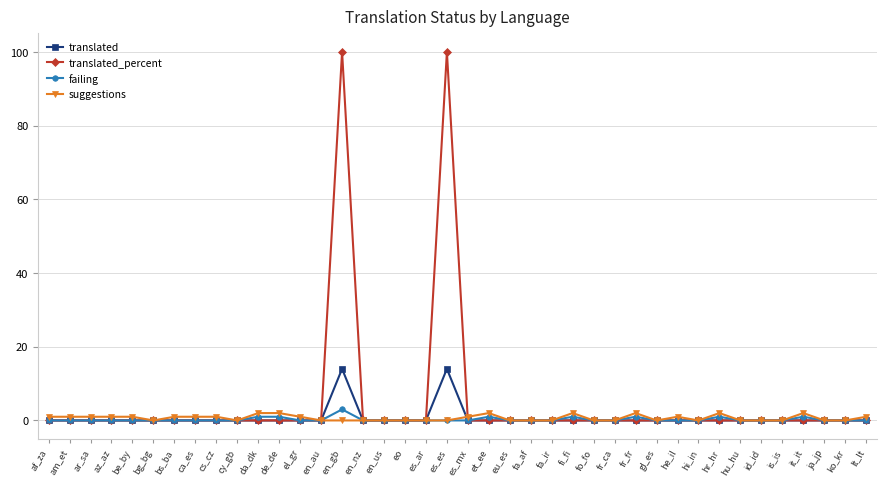

Reading left to right, transcribe all the data shown in this chart.

translated: af_za=0	am_et=0	ar_sa=0	az_az=0	be_by=0	bg_bg=0	bs_ba=0	ca_es=0	cs_cz=0	cy_gb=0	da_dk=0	de_de=0	el_gr=0	en_au=0	en_gb=14	en_nz=0	en_us=0	eo=0	es_ar=0	es_es=14	es_mx=0	et_ee=0	eu_es=0	fa_af=0	fa_ir=0	fi_fi=0	fo_fo=0	fr_ca=0	fr_fr=0	gl_es=0	he_il=0	hi_in=0	hr_hr=0	hu_hu=0	id_id=0	is_is=0	it_it=0	ja_jp=0	ko_kr=0	lt_lt=0
translated_percent: af_za=0	am_et=0	ar_sa=0	az_az=0	be_by=0	bg_bg=0	bs_ba=0	ca_es=0	cs_cz=0	cy_gb=0	da_dk=0	de_de=0	el_gr=0	en_au=0	en_gb=100	en_nz=0	en_us=0	eo=0	es_ar=0	es_es=100	es_mx=0	et_ee=0	eu_es=0	fa_af=0	fa_ir=0	fi_fi=0	fo_fo=0	fr_ca=0	fr_fr=0	gl_es=0	he_il=0	hi_in=0	hr_hr=0	hu_hu=0	id_id=0	is_is=0	it_it=0	ja_jp=0	ko_kr=0	lt_lt=0
failing: af_za=0	am_et=0	ar_sa=0	az_az=0	be_by=0	bg_bg=0	bs_ba=0	ca_es=0	cs_cz=0	cy_gb=0	da_dk=1	de_de=1	el_gr=0	en_au=0	en_gb=3	en_nz=0	en_us=0	eo=0	es_ar=0	es_es=0	es_mx=0	et_ee=1	eu_es=0	fa_af=0	fa_ir=0	fi_fi=1	fo_fo=0	fr_ca=0	fr_fr=1	gl_es=0	he_il=0	hi_in=0	hr_hr=1	hu_hu=0	id_id=0	is_is=0	it_it=1	ja_jp=0	ko_kr=0	lt_lt=0
suggestions: af_za=1	am_et=1	ar_sa=1	az_az=1	be_by=1	bg_bg=0	bs_ba=1	ca_es=1	cs_cz=1	cy_gb=0	da_dk=2	de_de=2	el_gr=1	en_au=0	en_gb=0	en_nz=0	en_us=0	eo=0	es_ar=0	es_es=0	es_mx=1	et_ee=2	eu_es=0	fa_af=0	fa_ir=0	fi_fi=2	fo_fo=0	fr_ca=0	fr_fr=2	gl_es=0	he_il=1	hi_in=0	hr_hr=2	hu_hu=0	id_id=0	is_is=0	it_it=2	ja_jp=0	ko_kr=0	lt_lt=1